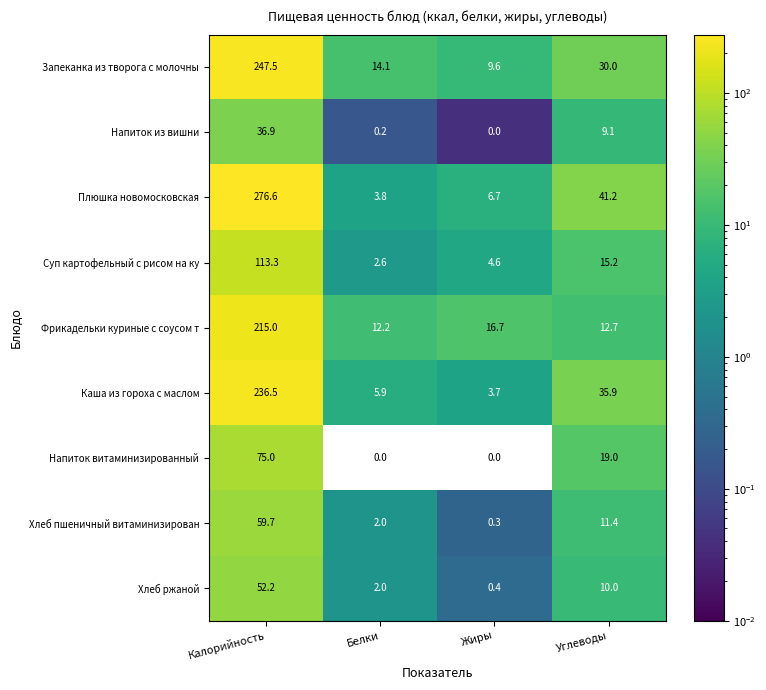

How many positive values does the Напиток витаминизированный series have?

2